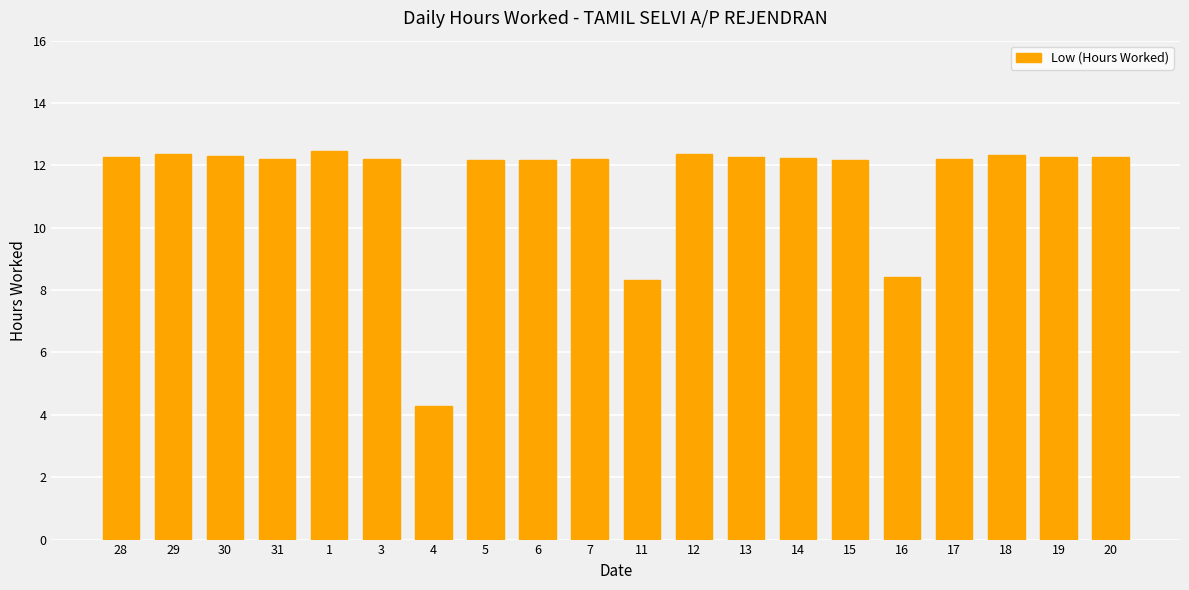

True or false: the data shows 12.2 at 31.

True